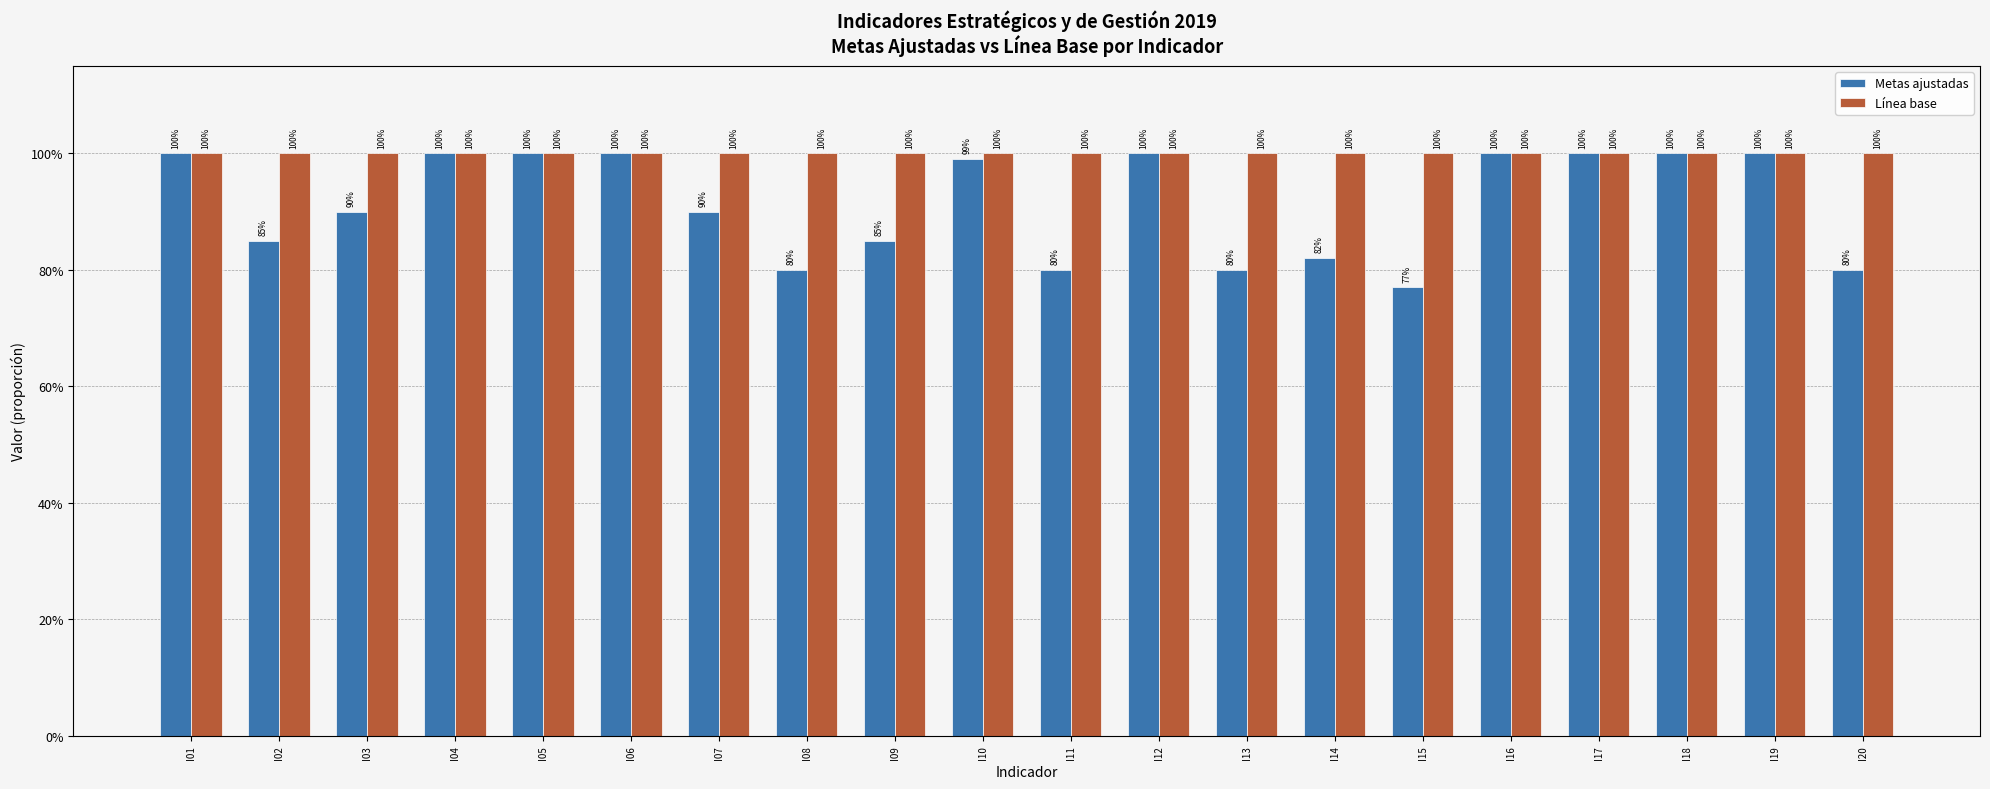

Does the chart contain any negative values?

No